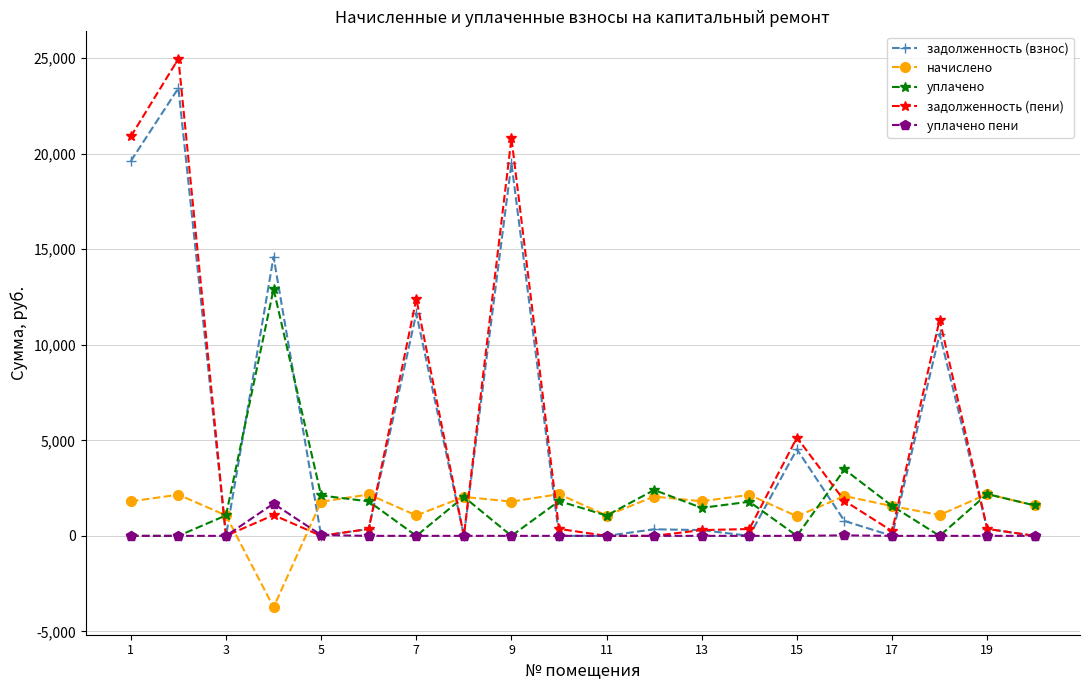

True or false: уплачено has more than 1 interior local peaks.

True